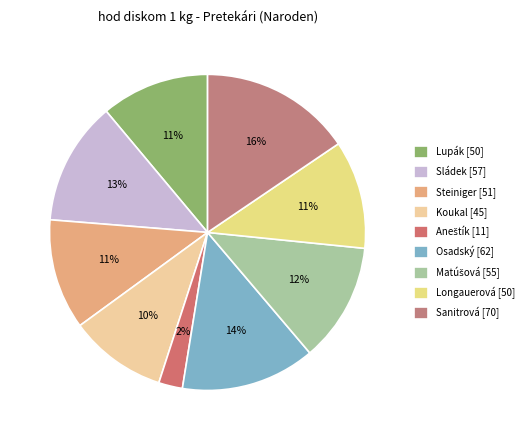

Count the number of slices in the pie.

9